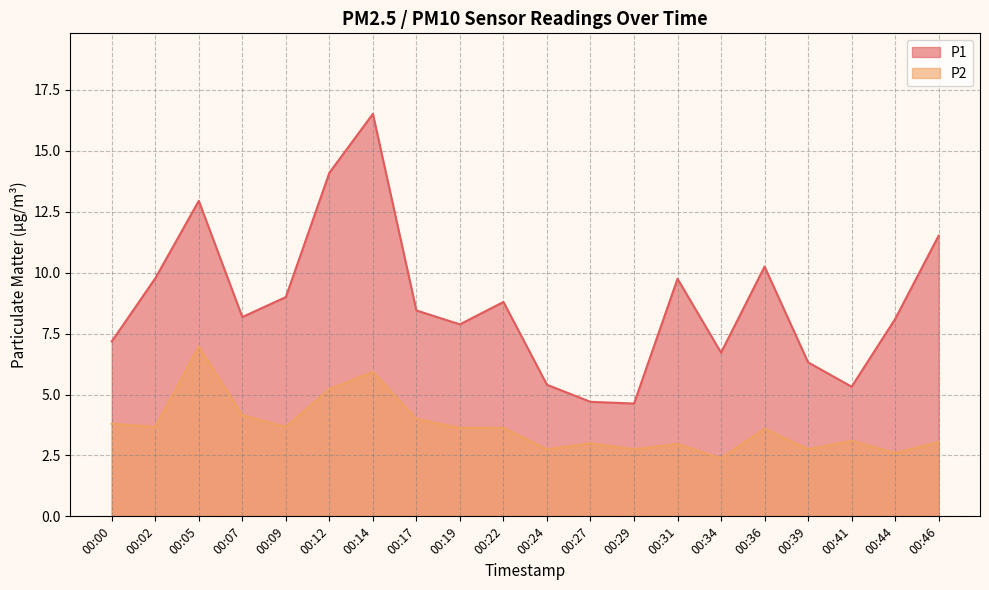

The value of P1 at 00:09 is 9.0. True or false?

True